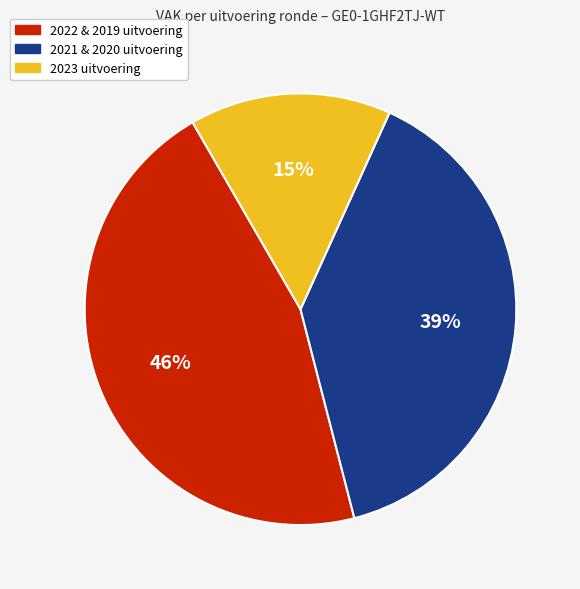

To the nearest percent, what is the difference between the largest and smallest slice percentages?

31%